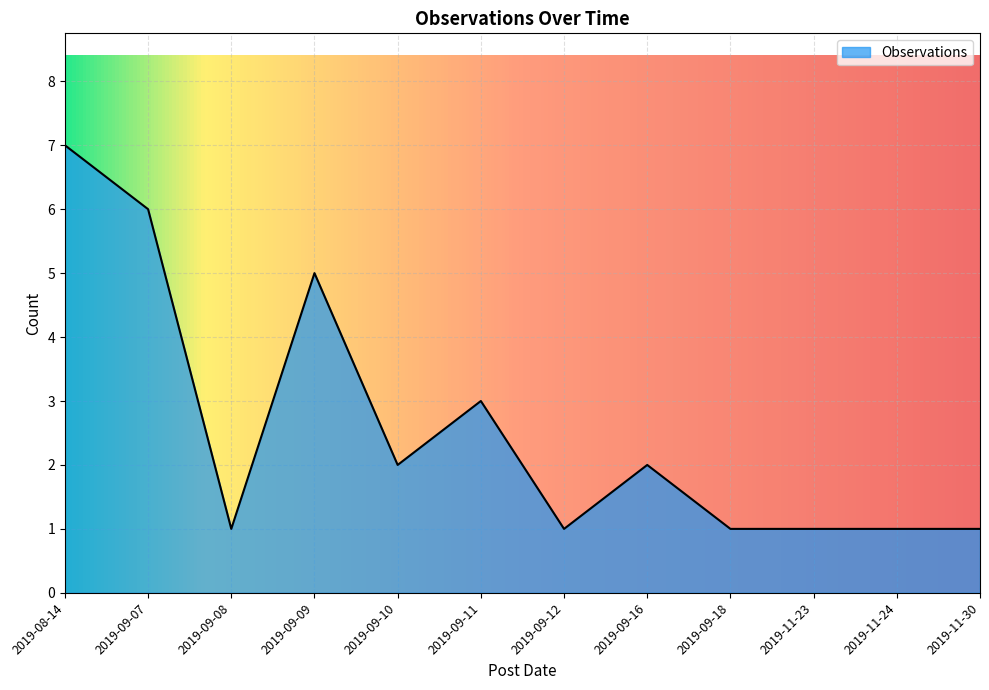

Approximately how many times larger is the value at 2019-08-14 compared to 2019-11-24?

7.0